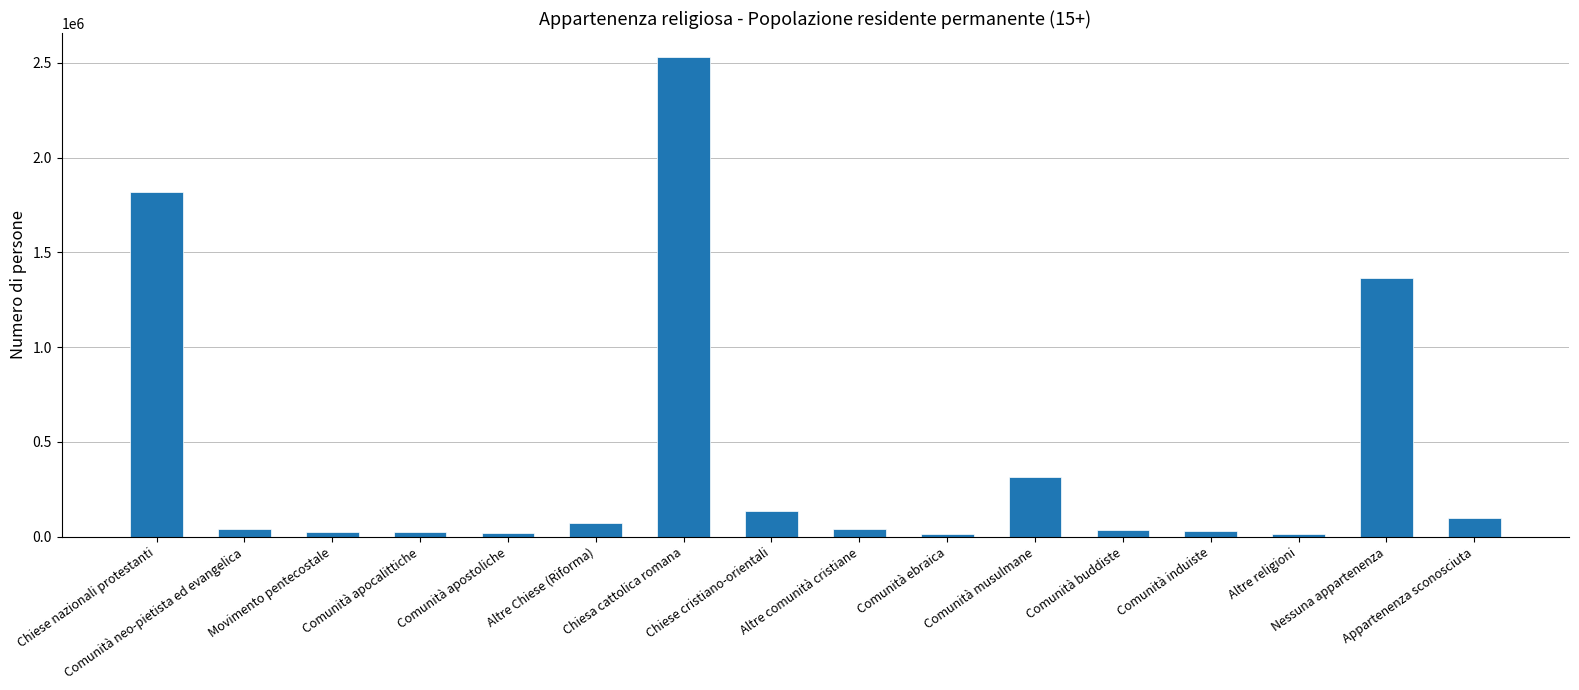

What is the maximum value shown in the chart?

2530222.8